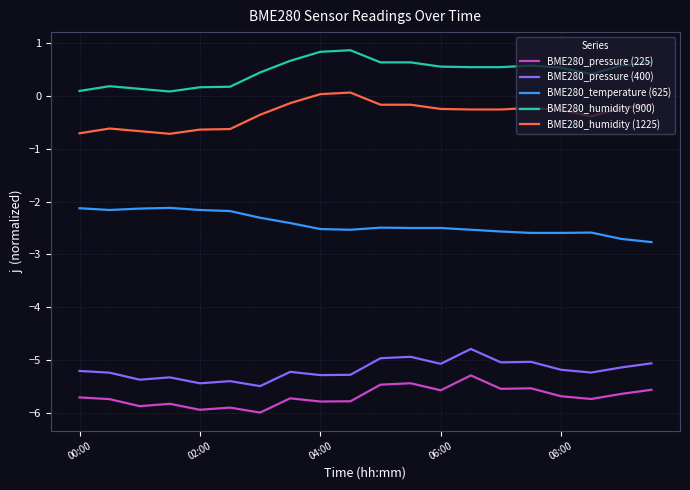

True or false: BME280_pressure (400) and BME280_humidity (1225) intersect in this chart.

False